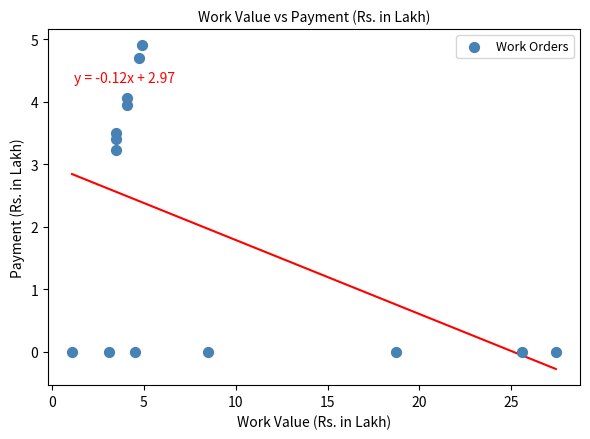

What is the range of Y values (max minus min)?

4.9